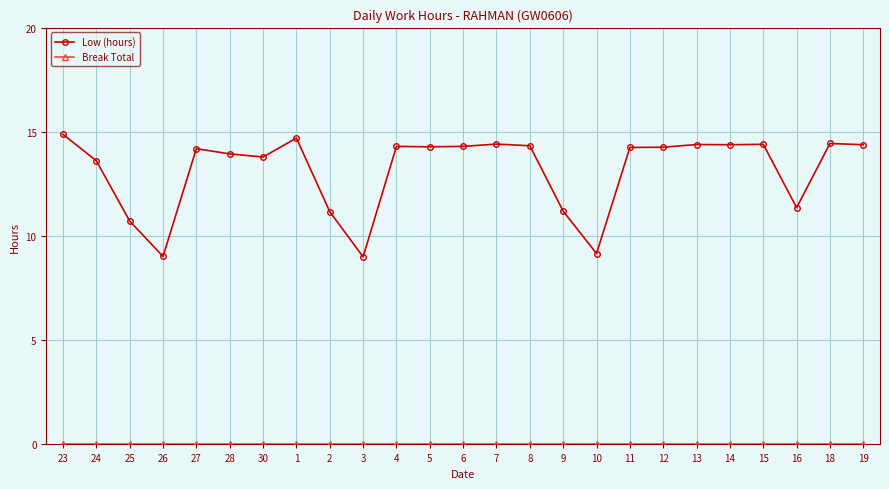

How many data points does each series have?

25